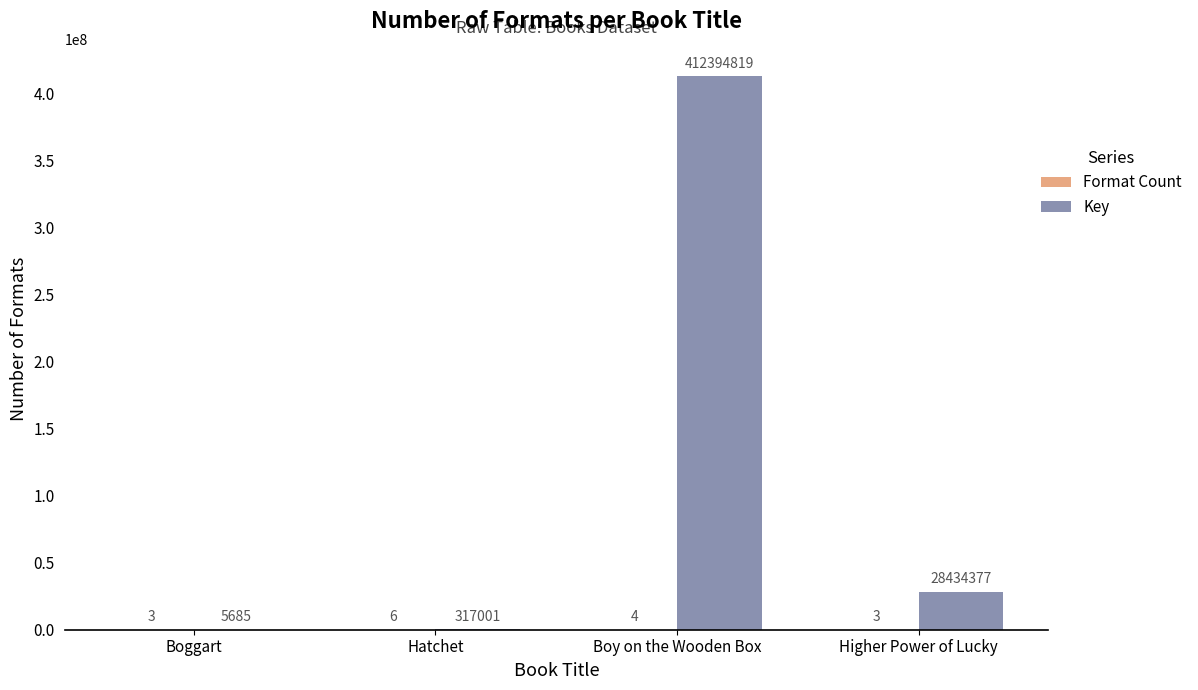

Which series has the largest total across all categories?

Key